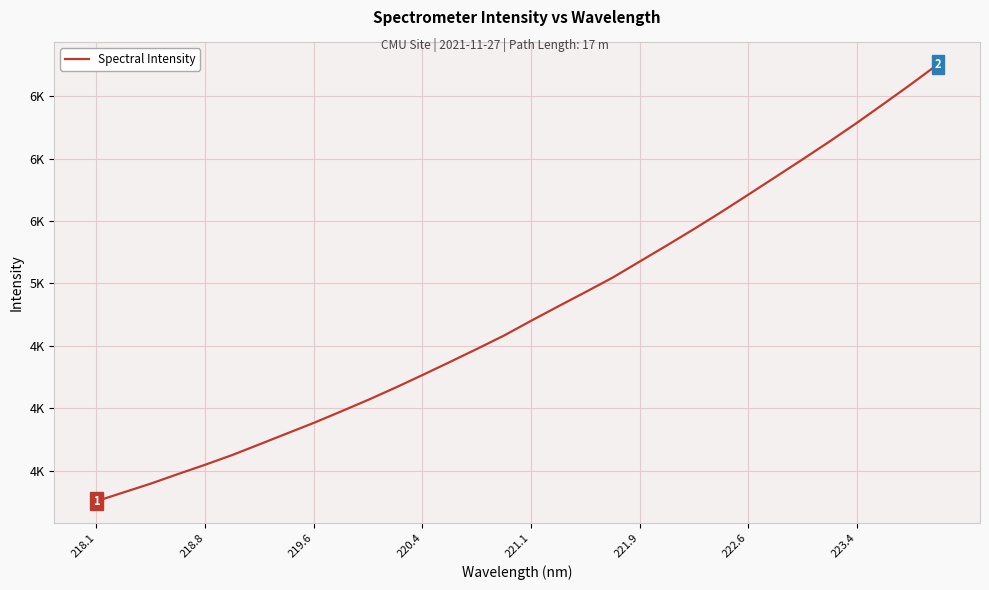

Is this an area chart (filled region under the line)?

No